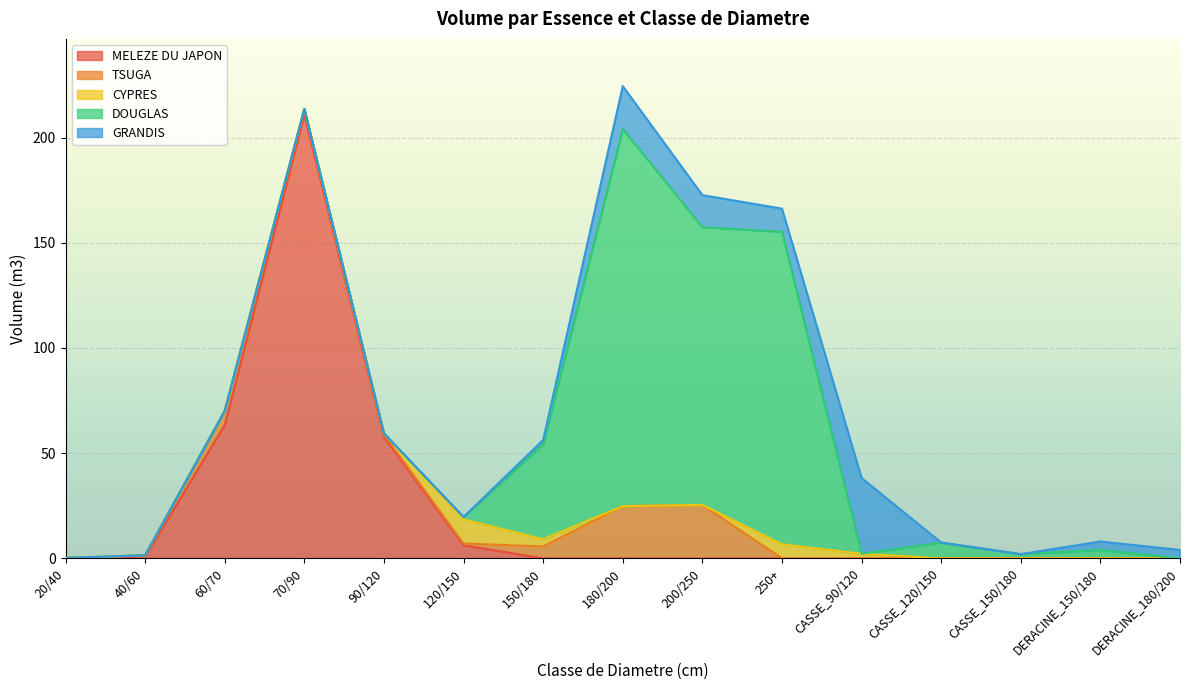

What is the average value of the GRANDIS series?

6.2